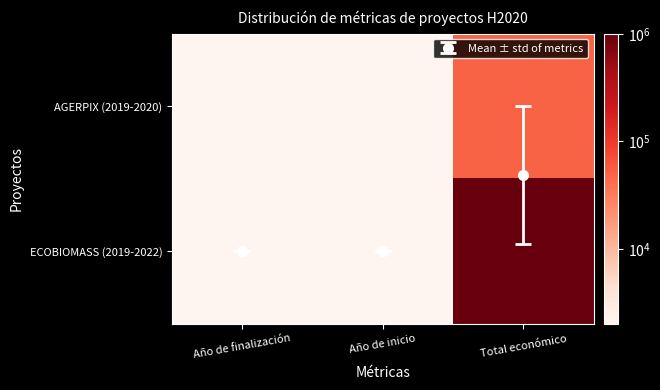

Count the number of data series in this chart.

2